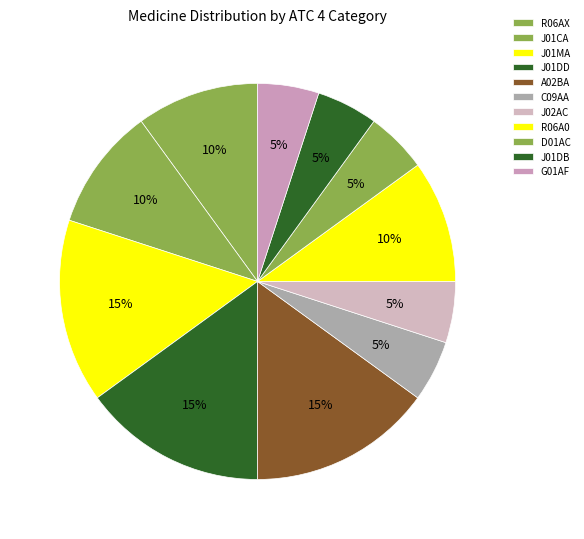

Does J02AC represent more than half of the total?

No